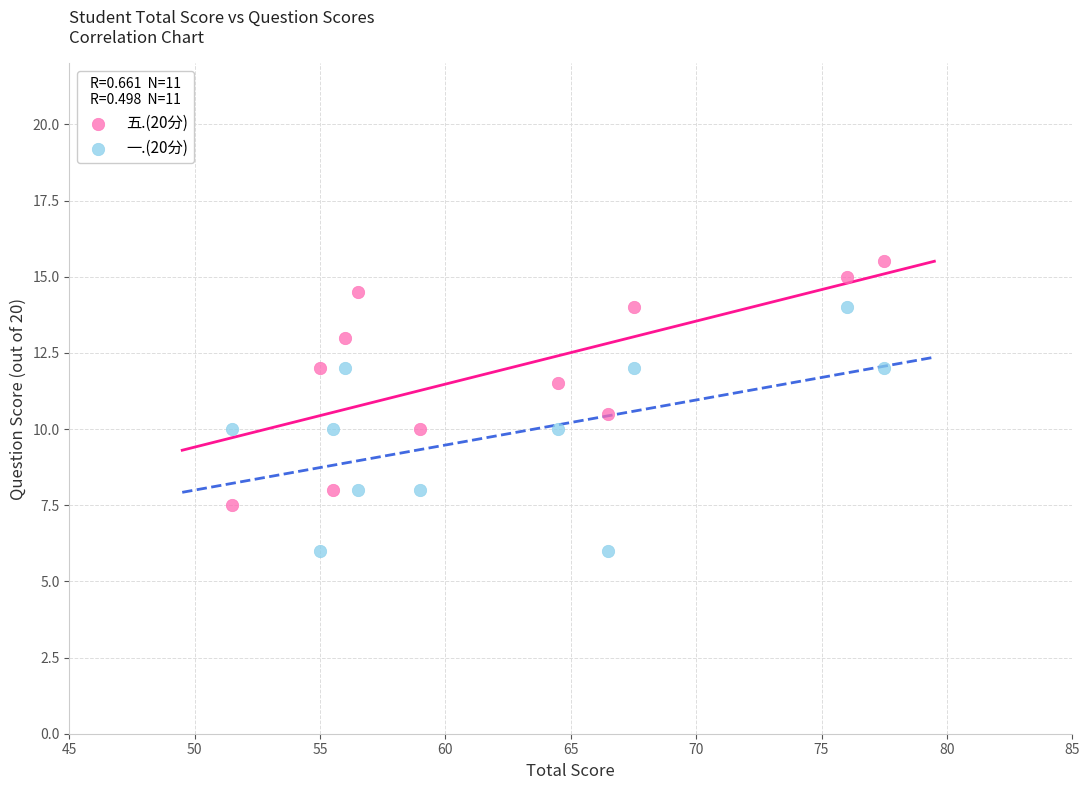

Which series reaches the minimum Y coordinate?

一.(20分)